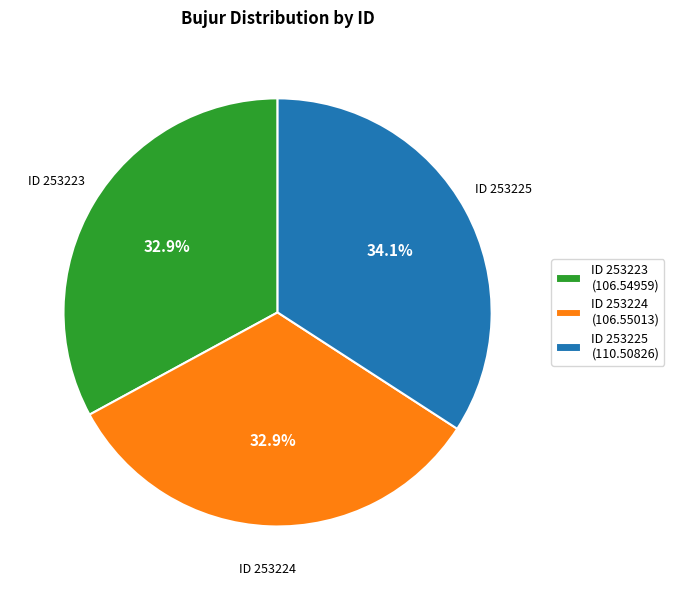

Is there any slice that represents more than half of the pie?

No